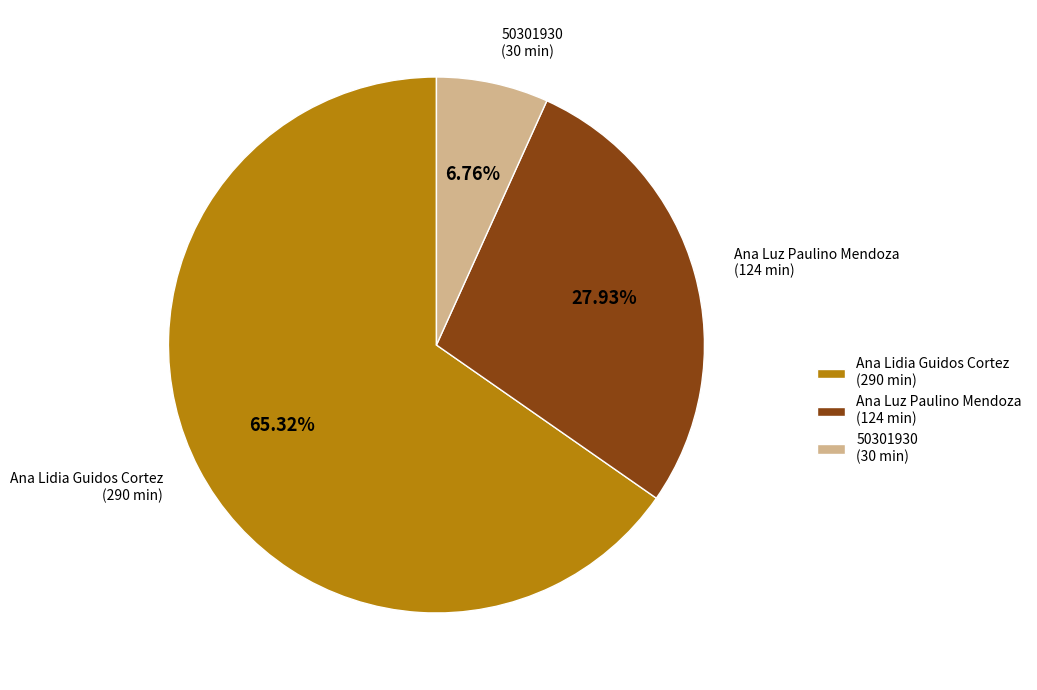

Does any single category account for the majority?

Yes